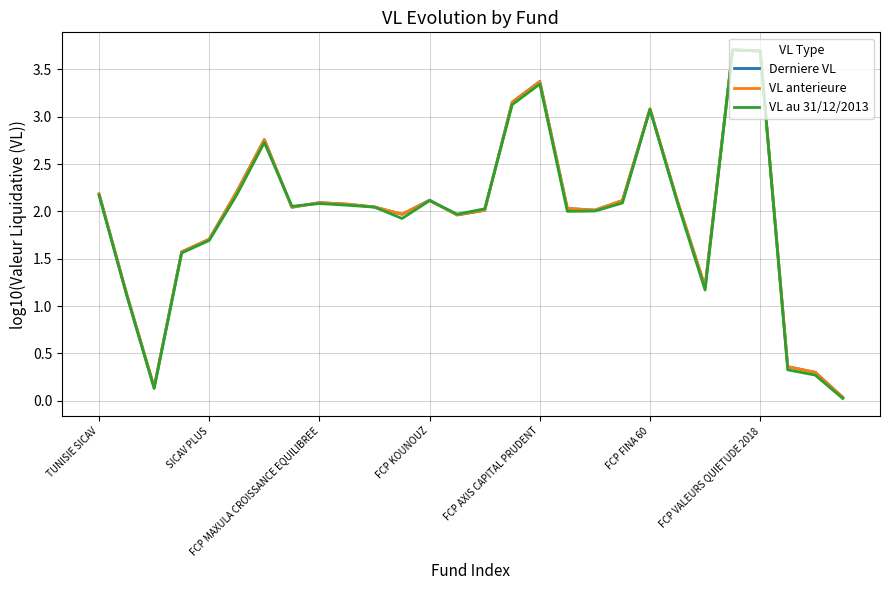

What is the maximum value for VL anterieure?

3.7